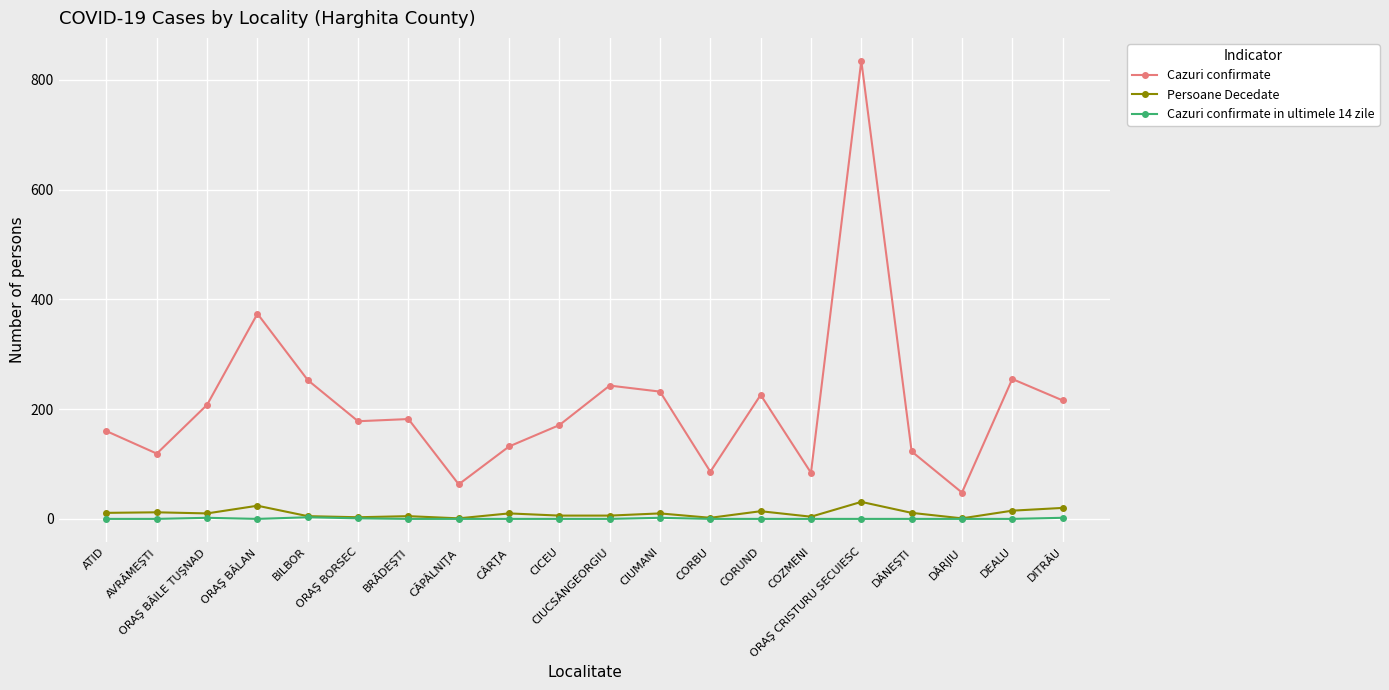

What is the label of the 13th point from the left?

CORBU